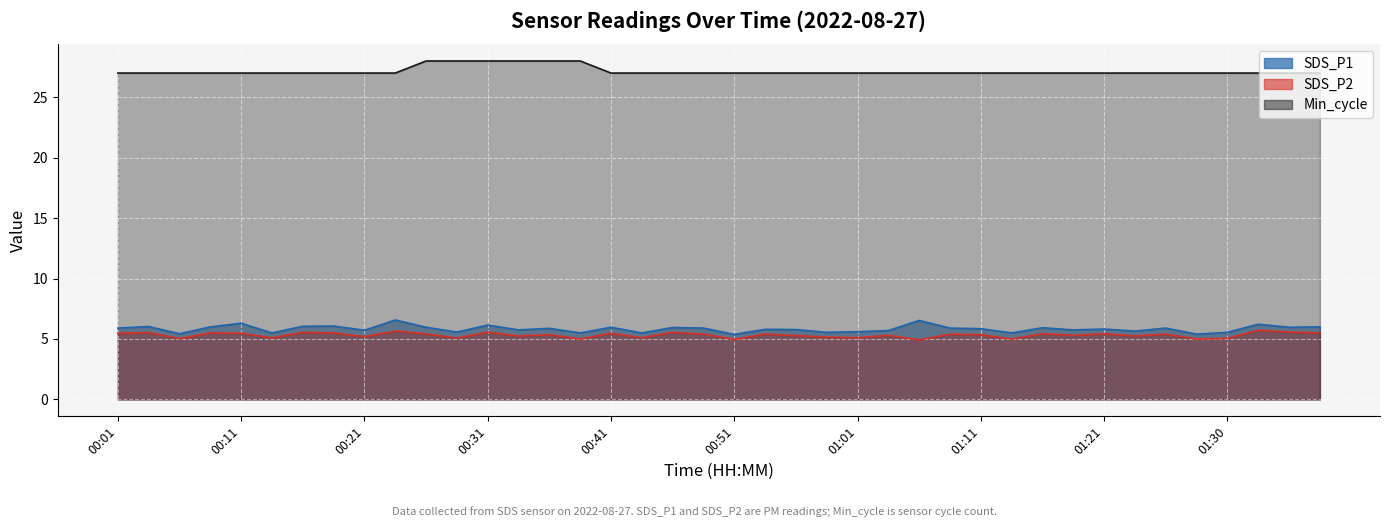

Reading left to right, what are all the values shown in this chart?

SDS_P1: 00:01=5.9	00:04=6.0	00:06=5.4	00:09=6.0	00:11=6.3	00:14=5.5	00:16=6.0	00:19=6.1	00:21=5.7	00:23=6.6	00:26=6.0	00:28=5.6	00:31=6.2	00:33=5.8	00:36=5.9	00:38=5.5	00:41=6.0	00:43=5.5	00:46=6.0	00:48=5.9	00:51=5.4	00:53=5.8	00:56=5.8	00:58=5.5	01:01=5.6	01:03=5.7	01:06=6.5	01:08=5.9	01:11=5.8	01:13=5.5	01:16=5.9	01:18=5.8	01:21=5.8	01:23=5.7	01:26=5.9	01:28=5.4	01:30=5.5	01:33=6.2	01:35=6.0	01:38=6.0
SDS_P2: 00:01=5.5	00:04=5.5	00:06=5.0	00:09=5.5	00:11=5.5	00:14=5.1	00:16=5.5	00:19=5.5	00:21=5.2	00:23=5.7	00:26=5.4	00:28=5.1	00:31=5.6	00:33=5.2	00:36=5.3	00:38=5.0	00:41=5.5	00:43=5.1	00:46=5.5	00:48=5.4	00:51=5.0	00:53=5.4	00:56=5.3	00:58=5.2	01:01=5.1	01:03=5.3	01:06=4.9	01:08=5.4	01:11=5.3	01:13=5.0	01:16=5.4	01:18=5.3	01:21=5.4	01:23=5.2	01:26=5.4	01:28=5.0	01:30=5.0	01:33=5.7	01:35=5.6	01:38=5.5
Min_cycle: 00:01=27.0	00:04=27.0	00:06=27.0	00:09=27.0	00:11=27.0	00:14=27.0	00:16=27.0	00:19=27.0	00:21=27.0	00:23=27.0	00:26=28.0	00:28=28.0	00:31=28.0	00:33=28.0	00:36=28.0	00:38=28.0	00:41=27.0	00:43=27.0	00:46=27.0	00:48=27.0	00:51=27.0	00:53=27.0	00:56=27.0	00:58=27.0	01:01=27.0	01:03=27.0	01:06=27.0	01:08=27.0	01:11=27.0	01:13=27.0	01:16=27.0	01:18=27.0	01:21=27.0	01:23=27.0	01:26=27.0	01:28=27.0	01:30=27.0	01:33=27.0	01:35=27.0	01:38=27.0